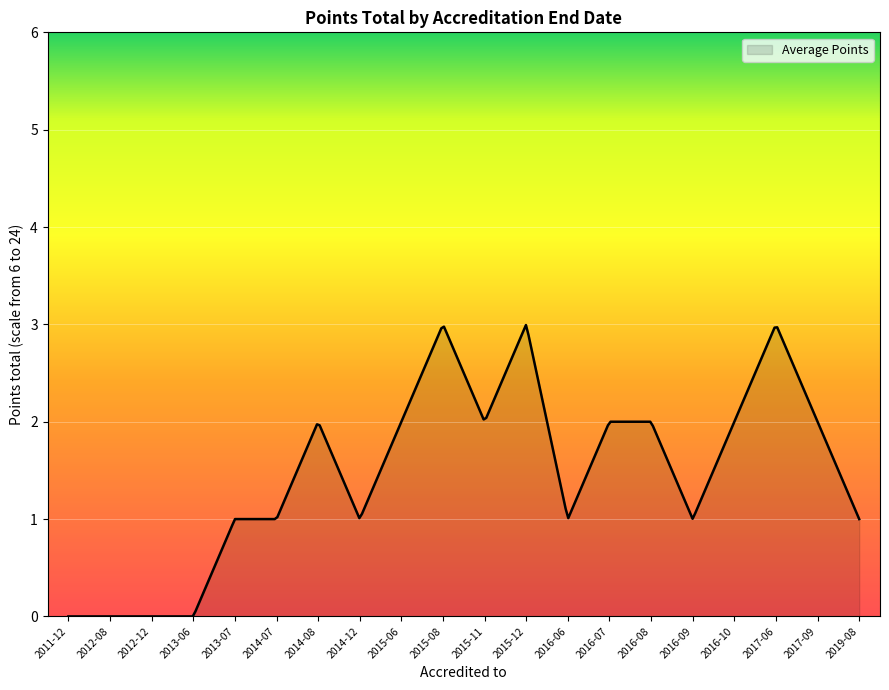

What is the greatest value displayed?

3.0